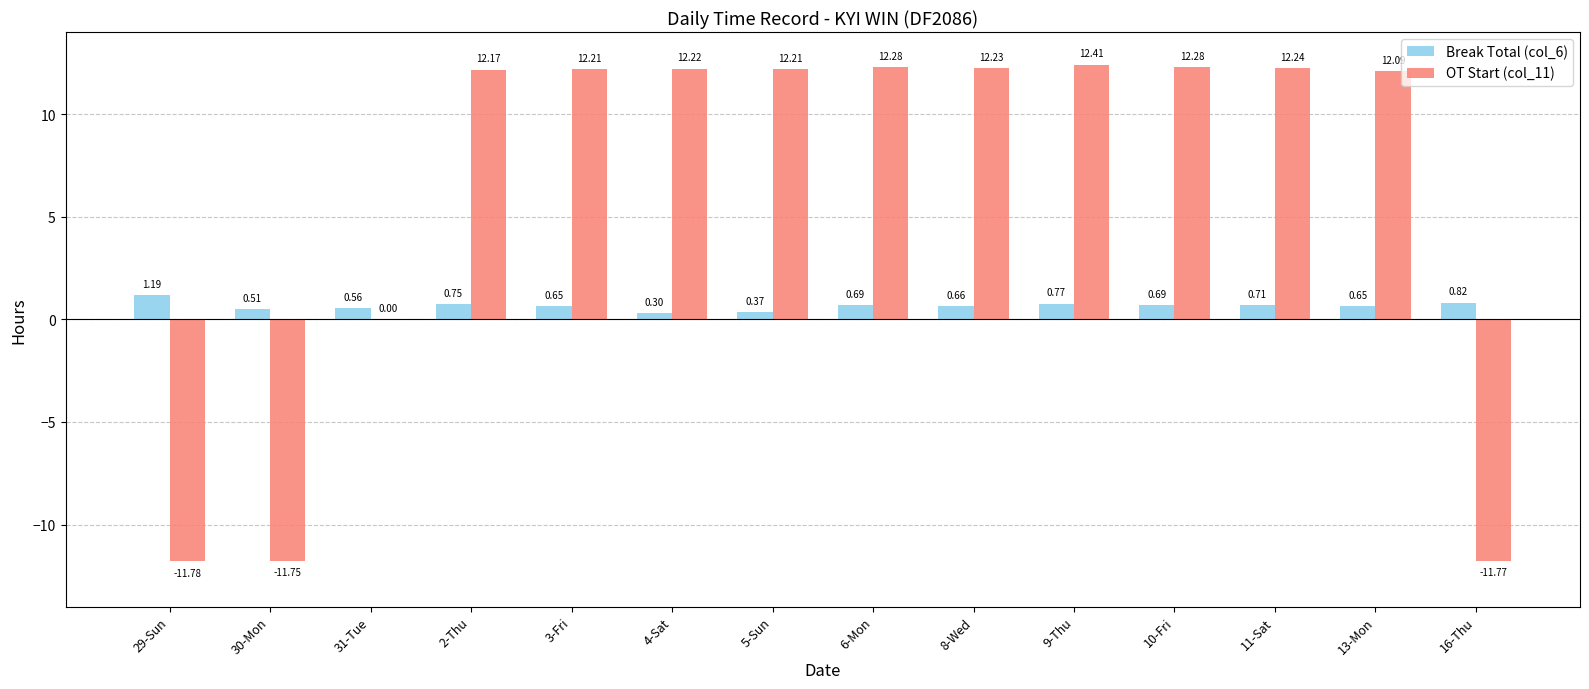

What is the sum of all OT Start (col_11) values?

87.0